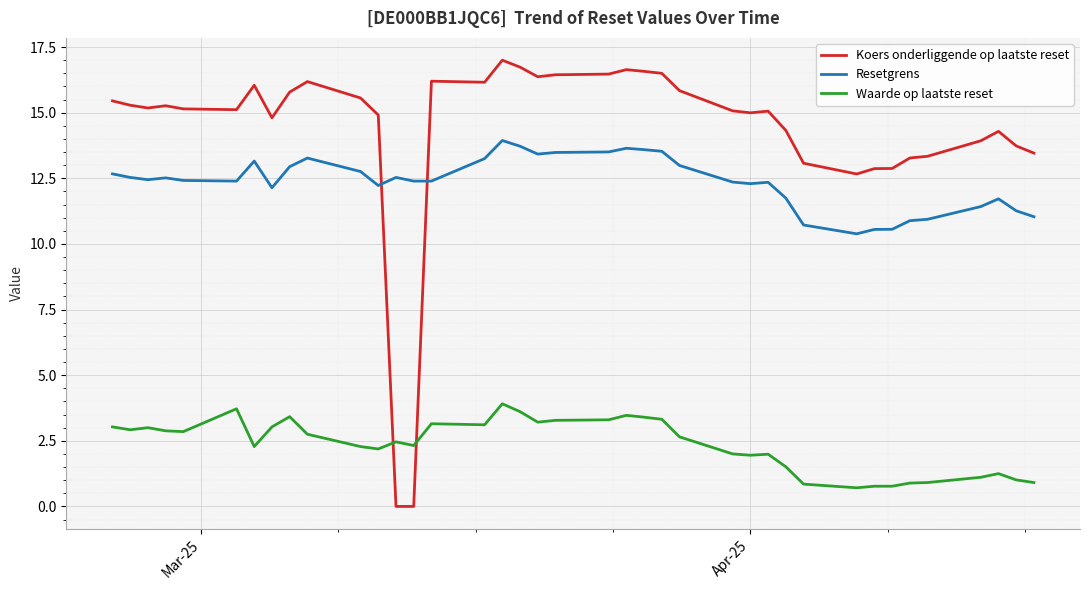

True or false: Waarde op laatste reset and Resetgrens cross at least once.

False